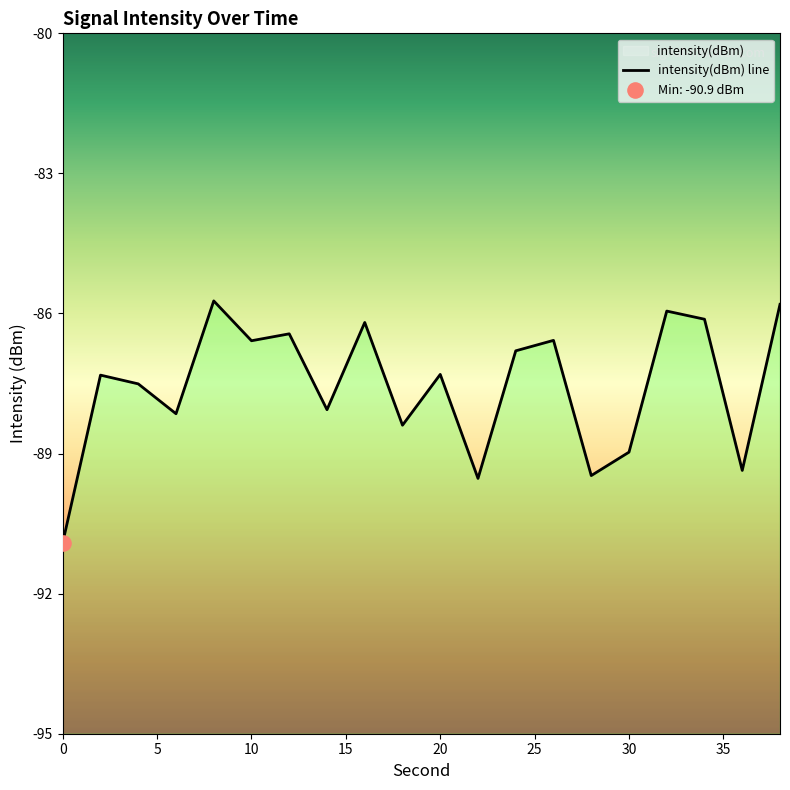

What is the change in value from 22 to 38?

+3.7